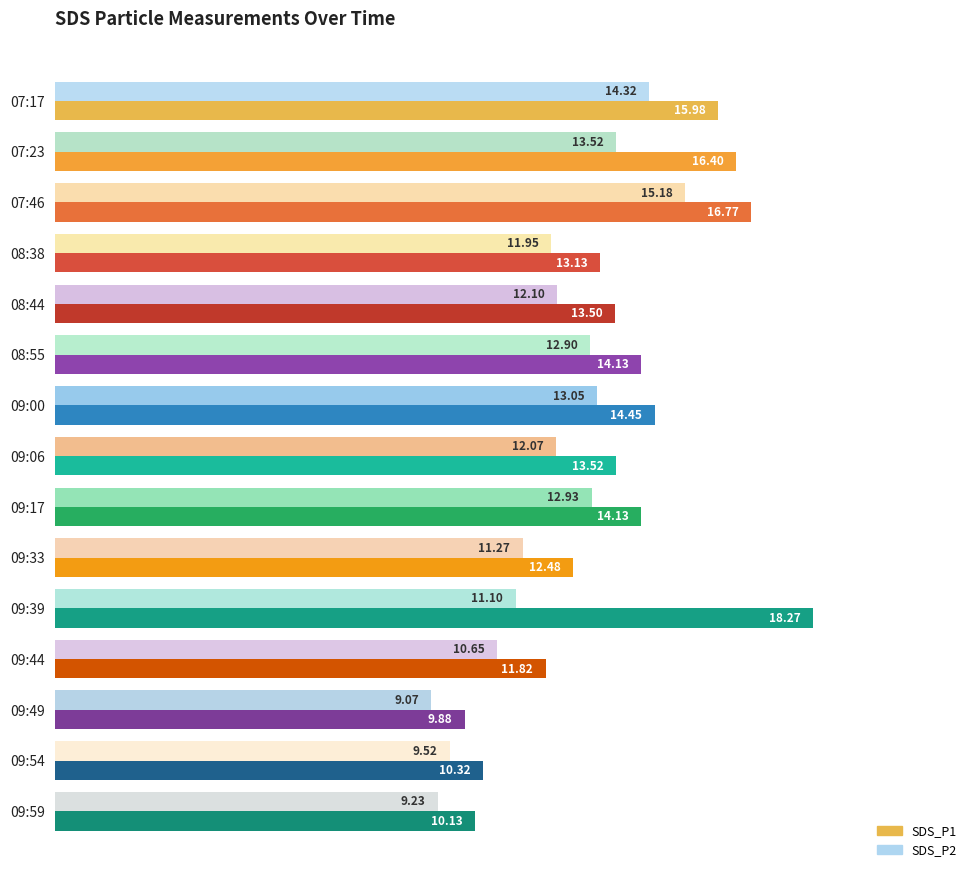

What is the average value of the SDS_P1 series?

13.7